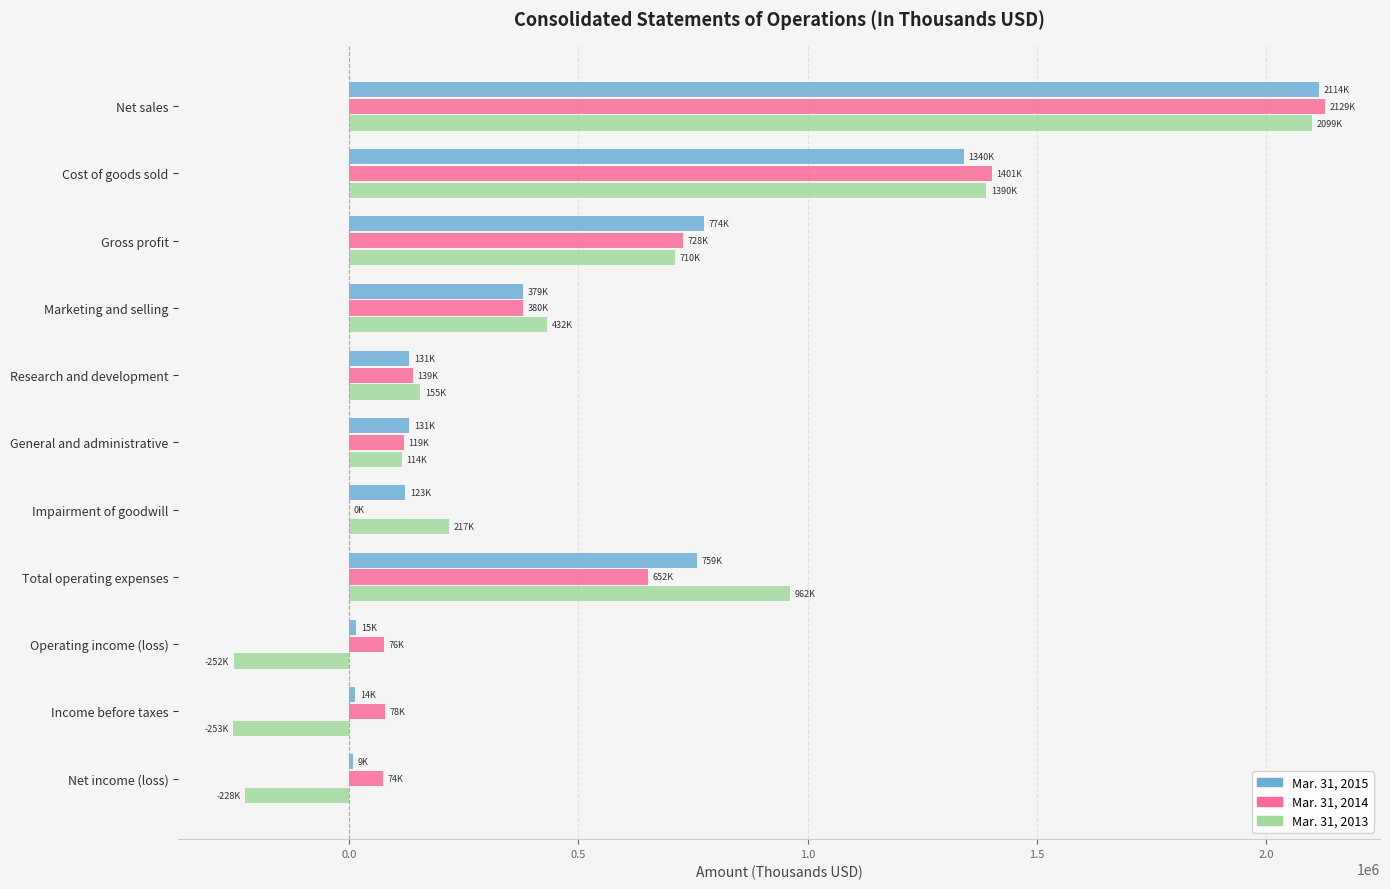

The Mar. 31, 2013 series shows 914707 at Net sales. True or false?

False